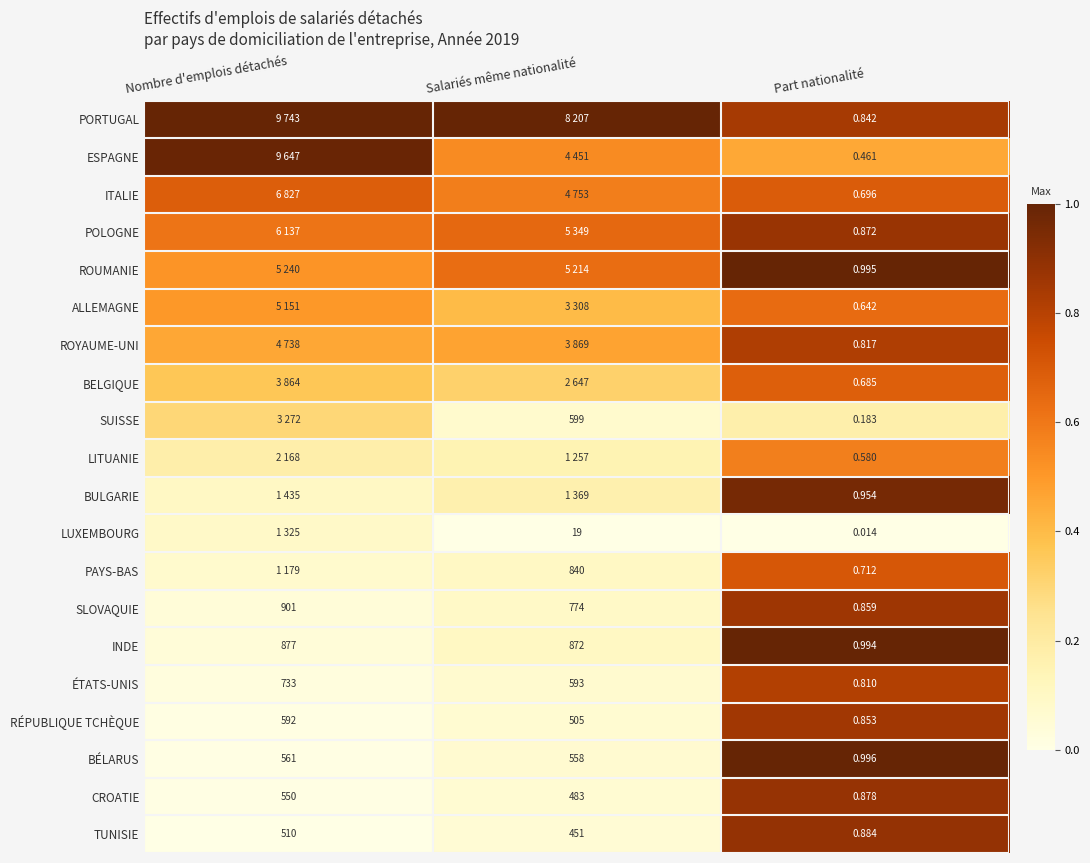

Rank the series at Part nationalité from highest to lowest value.

BÉLARUS, ROUMANIE, INDE, BULGARIE, TUNISIE, CROATIE, POLOGNE, SLOVAQUIE, RÉPUBLIQUE TCHÈQUE, PORTUGAL, ROYAUME-UNI, ÉTATS-UNIS, PAYS-BAS, ITALIE, BELGIQUE, ALLEMAGNE, LITUANIE, ESPAGNE, SUISSE, LUXEMBOURG